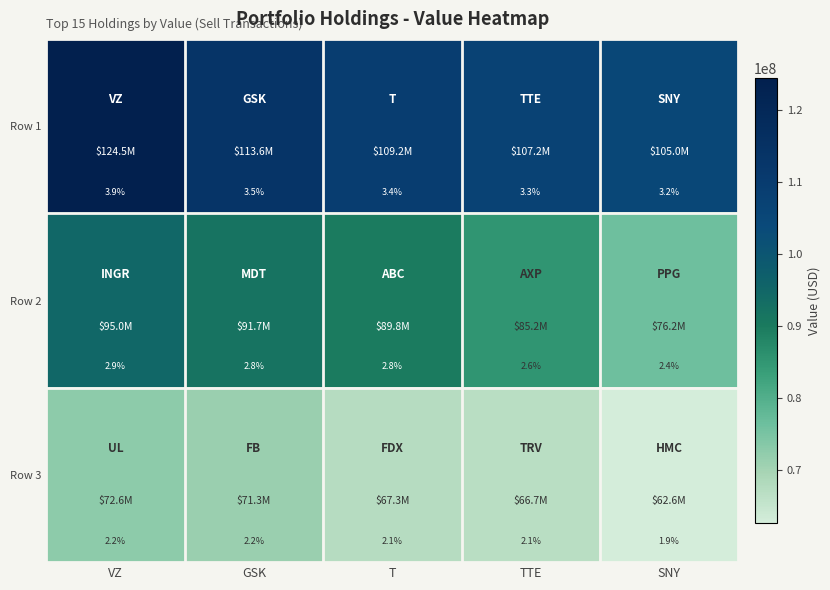

What is the sum of the Row 3 values at T and SNY?

4.0